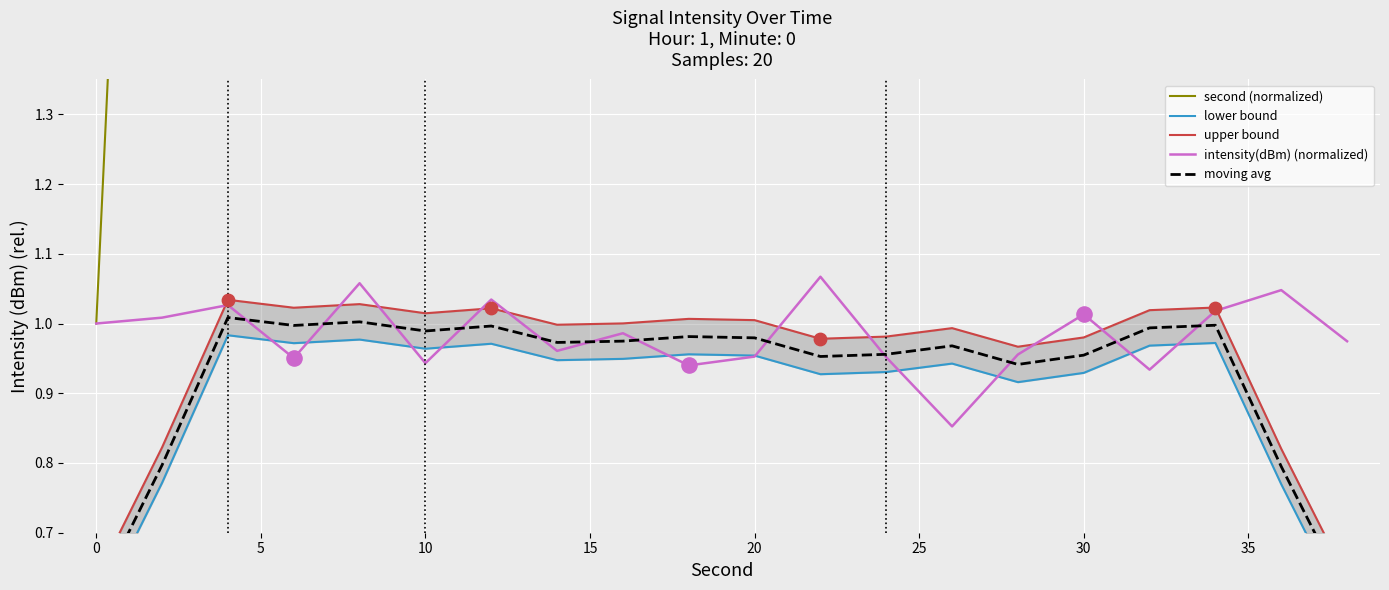

At how many categories does at least one series exceed 23?

8